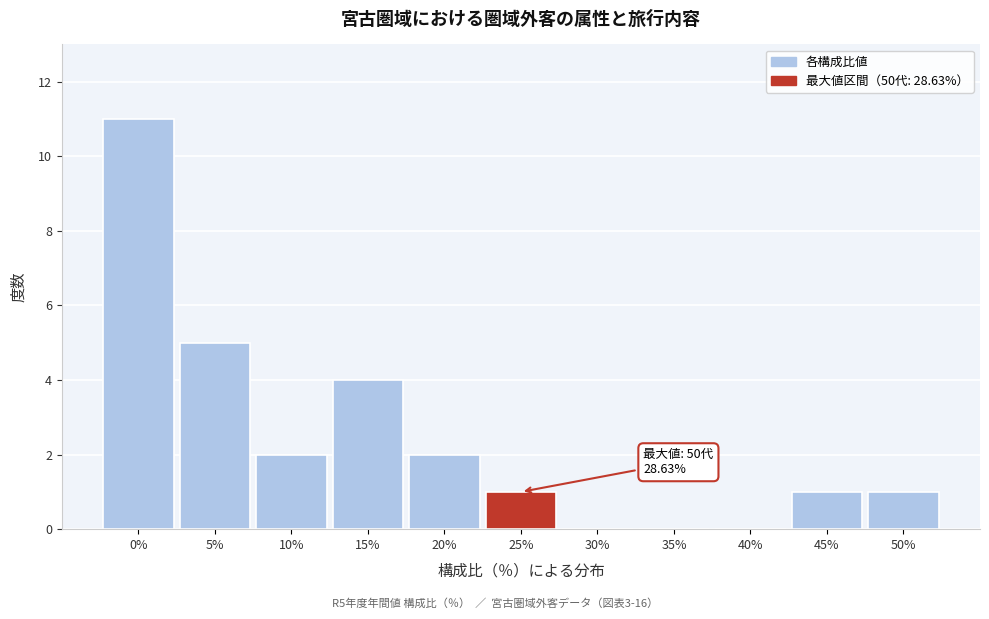

Reading left to right, transcribe all the data shown in this chart.

0%=11	5%=5	10%=2	15%=4	20%=2	25%=1	30%=0	35%=0	40%=0	45%=1	50%=1